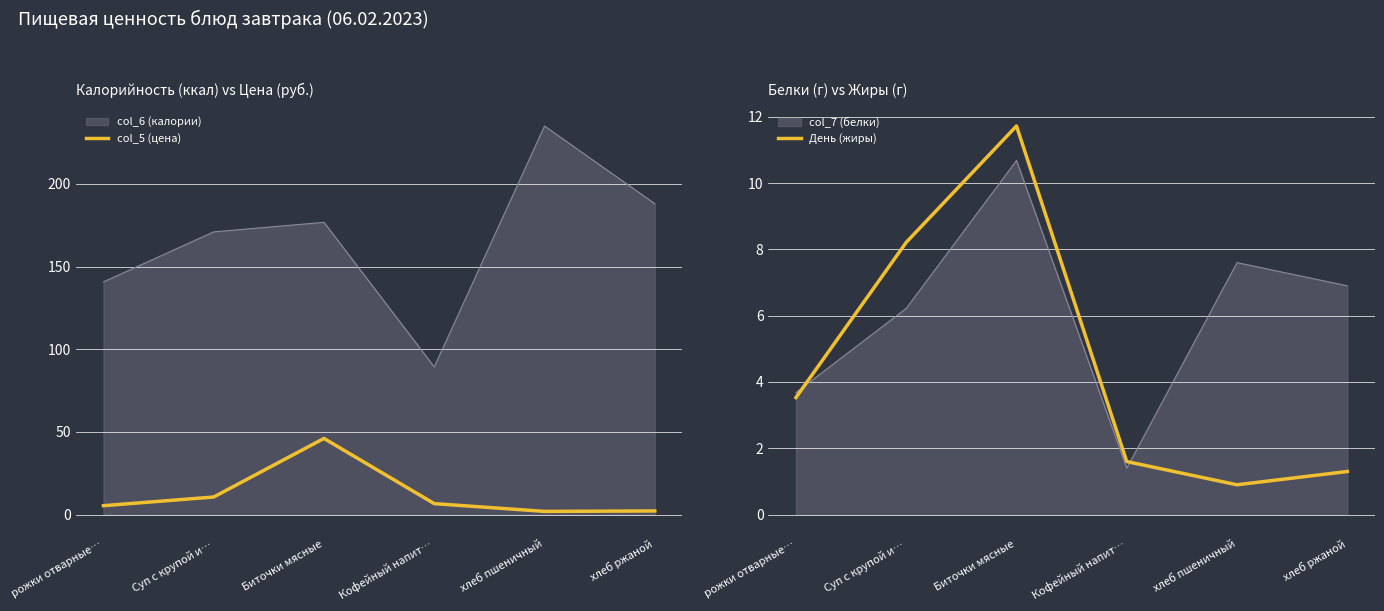

Where is День (жиры) nearest to the value 6?

Суп с крупой и…